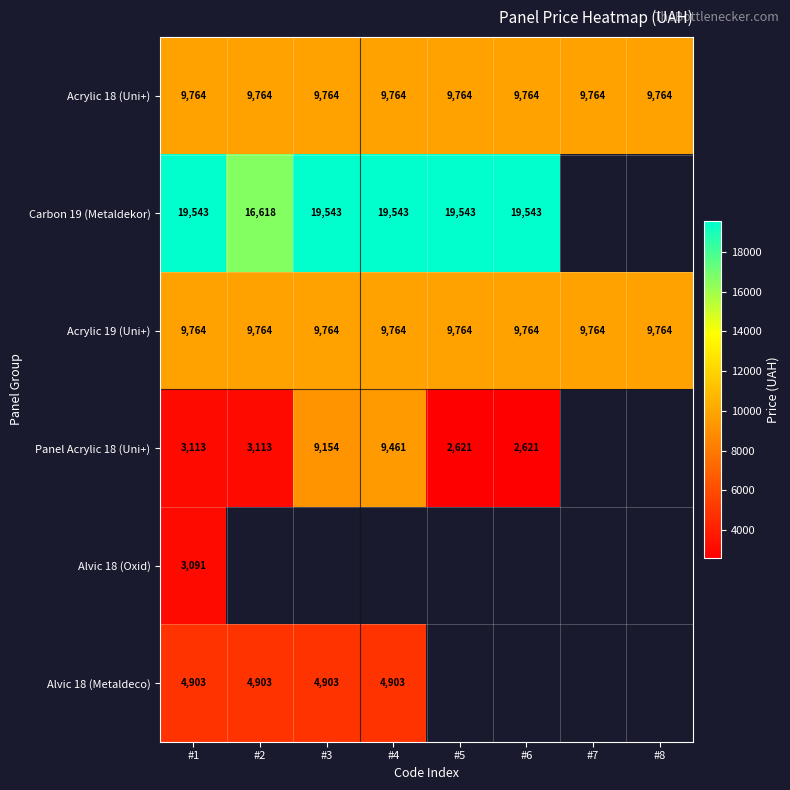

Which series has the widest spread of values?

Panel Acrylic 18 (Uni+)